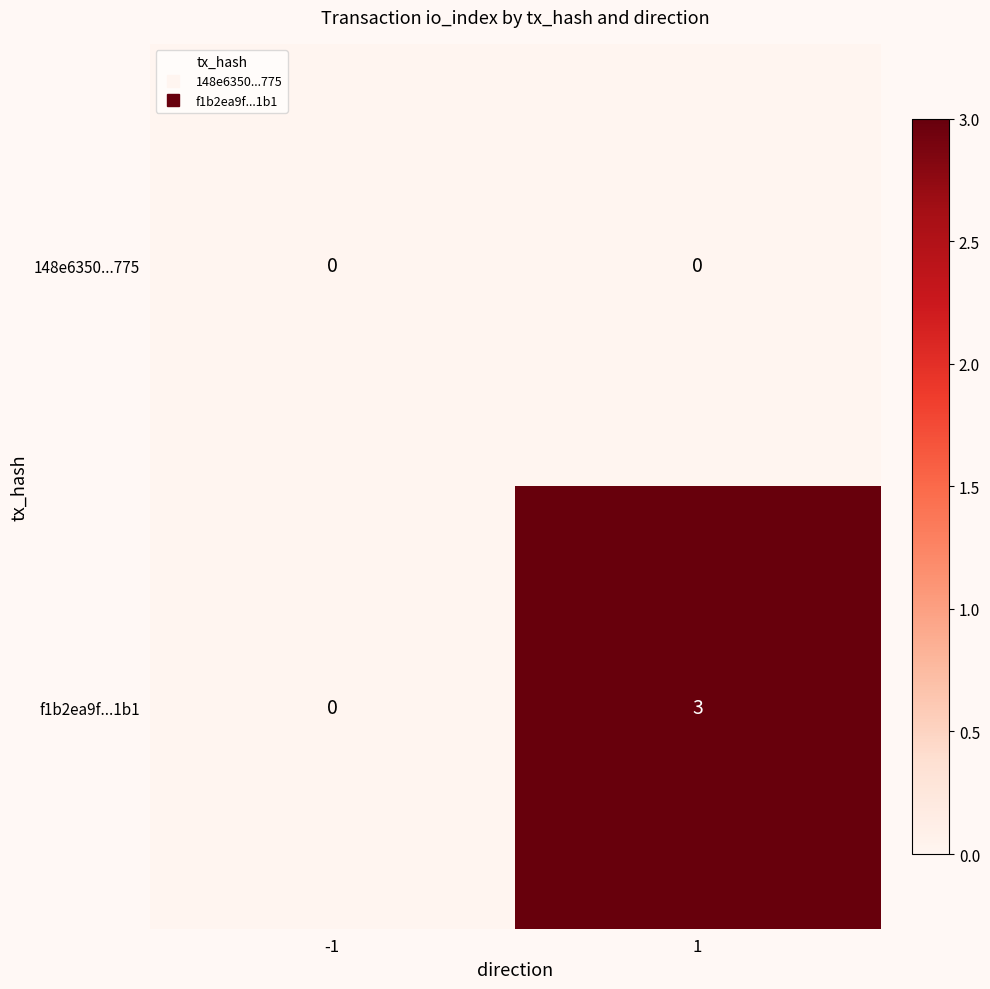

At how many categories does at least one series exceed 2?

1